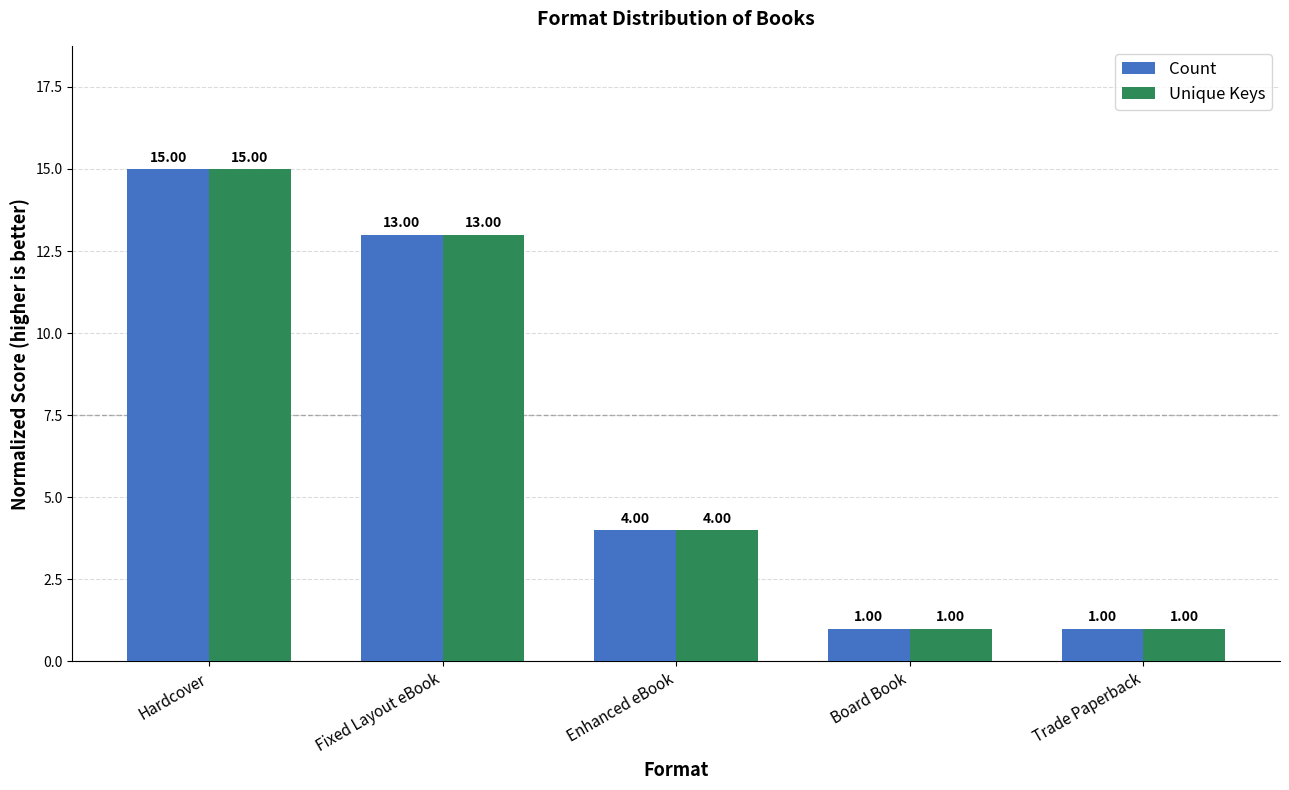

Reading left to right, transcribe all the data shown in this chart.

Count: Hardcover=15	Fixed Layout eBook=13	Enhanced eBook=4	Board Book=1	Trade Paperback=1
Unique Keys: Hardcover=15	Fixed Layout eBook=13	Enhanced eBook=4	Board Book=1	Trade Paperback=1